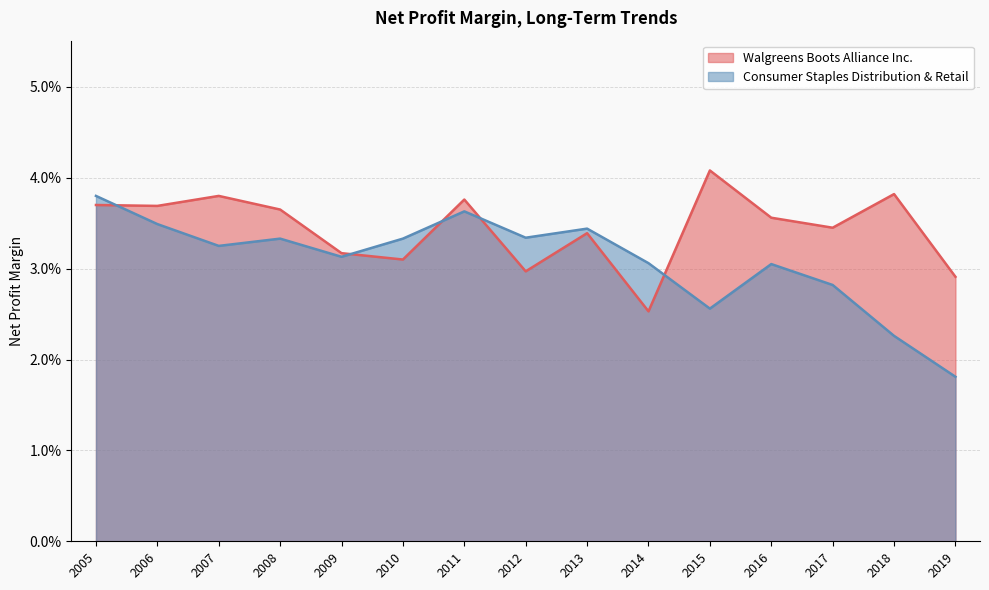

What are all the series names shown in the legend?

Walgreens Boots Alliance Inc., Consumer Staples Distribution & Retail